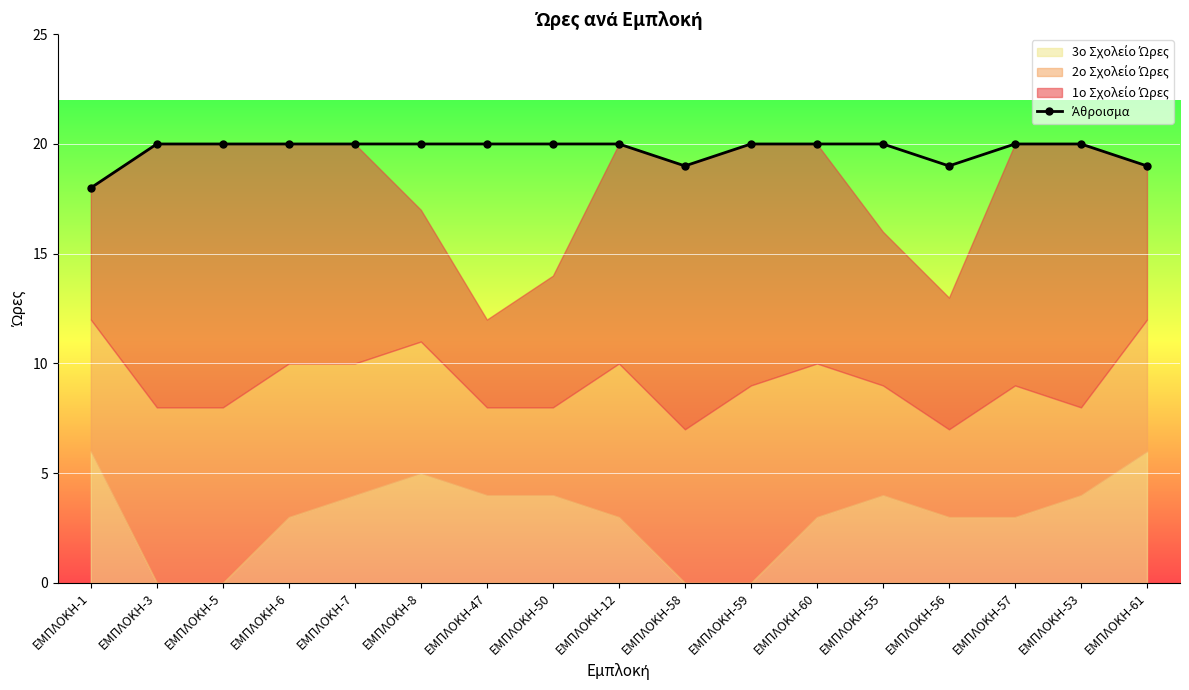

How many lines are shown in the chart?

1